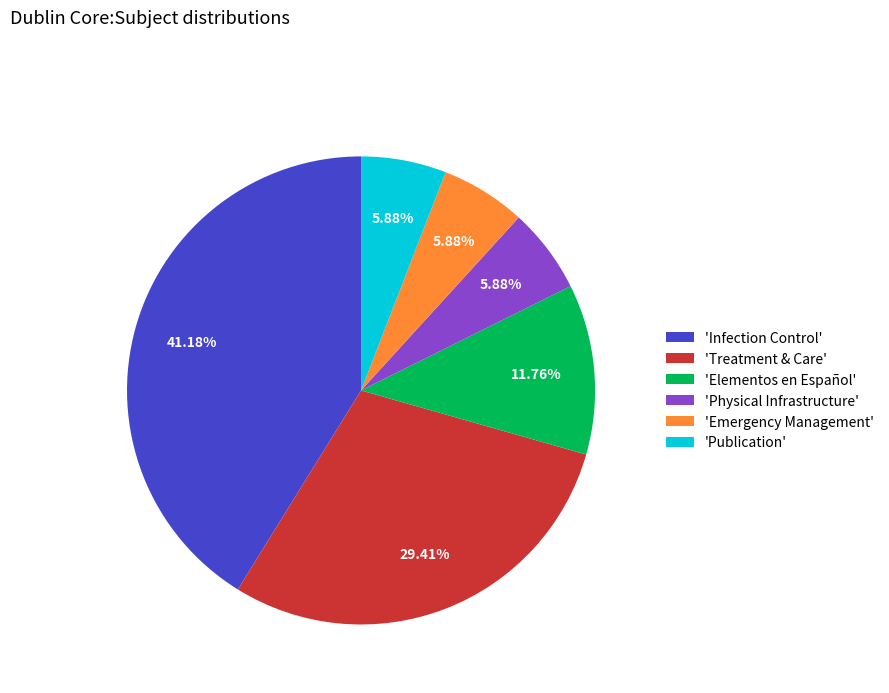

Which has a higher value, 'Treatment & Care' or 'Physical Infrastructure'?

'Treatment & Care'